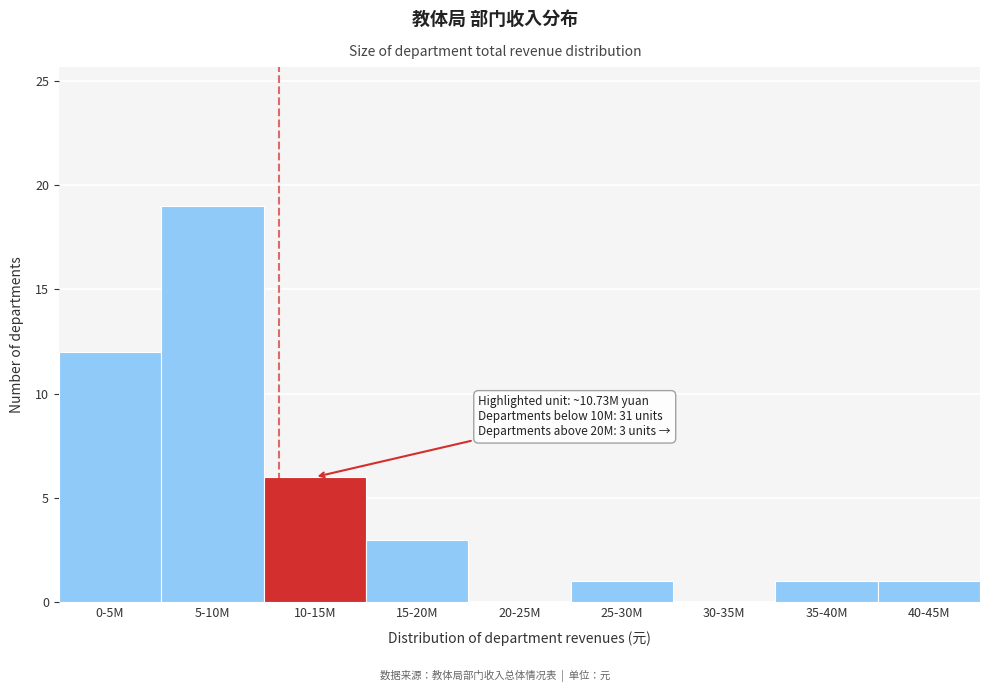

Reading left to right, transcribe all the data shown in this chart.

0-5M=12	5-10M=19	10-15M=6	15-20M=3	20-25M=0	25-30M=1	30-35M=0	35-40M=1	40-45M=1